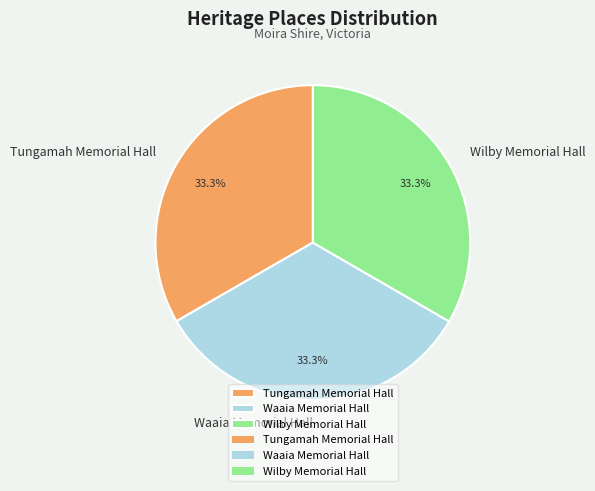

Count the number of slices in the pie.

3